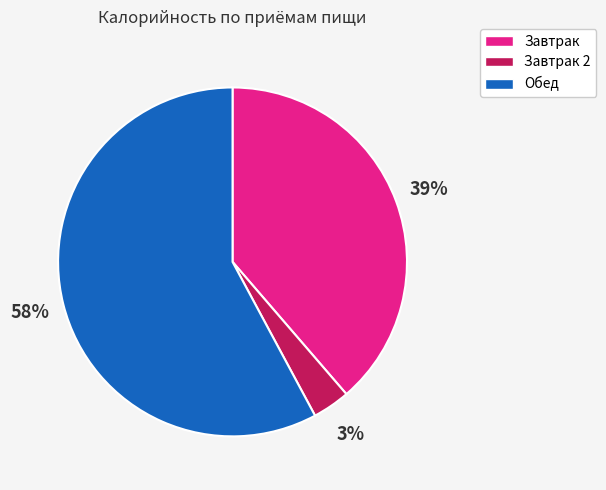

What is the ratio of the value at Завтрак to the value at Обед?

0.7